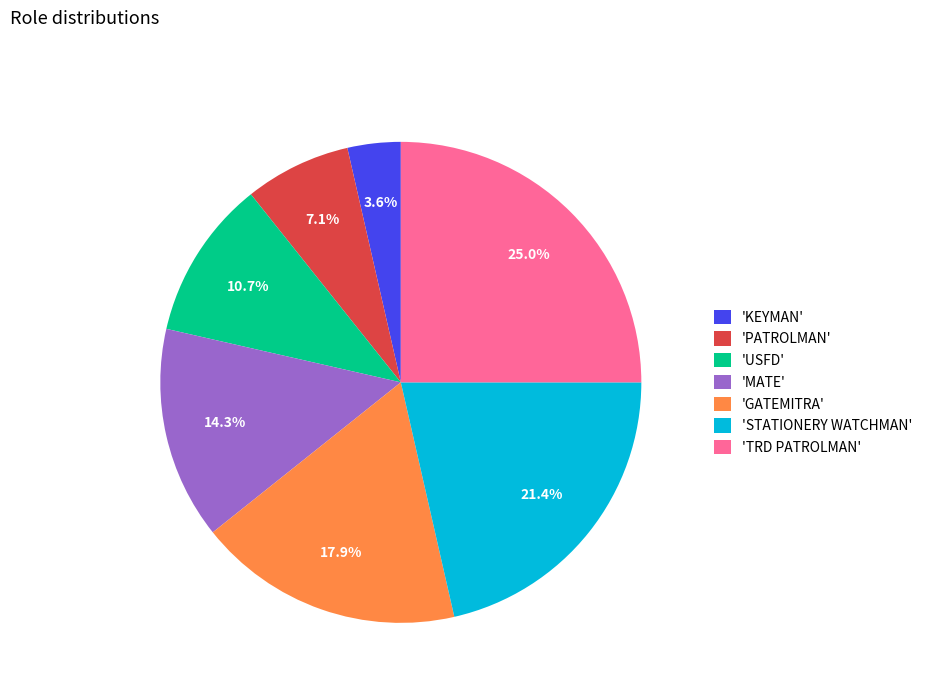

To the nearest percent, what is the average slice percentage?

14%